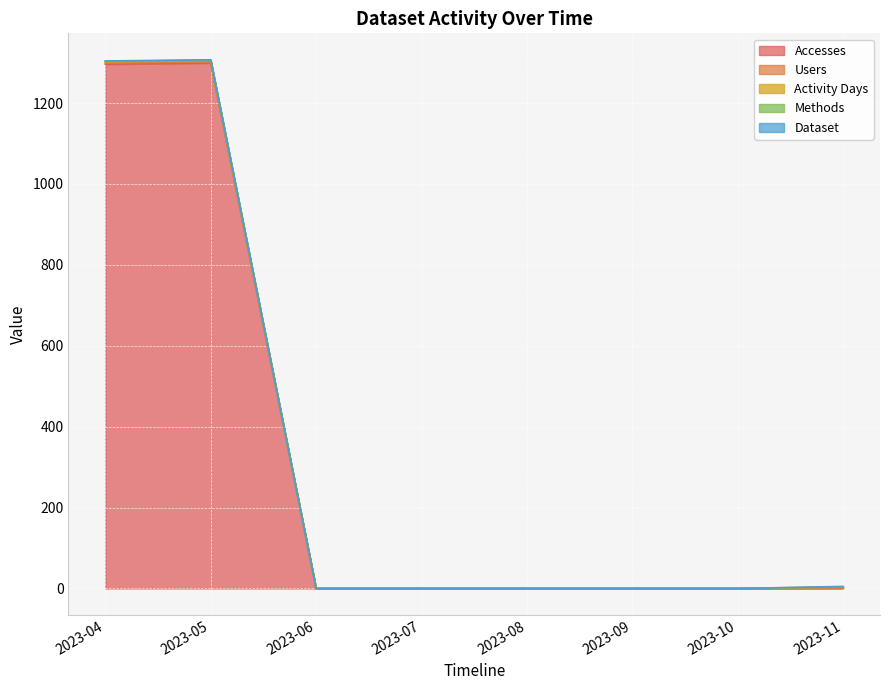

True or false: Activity Days and Methods cross at least once.

False